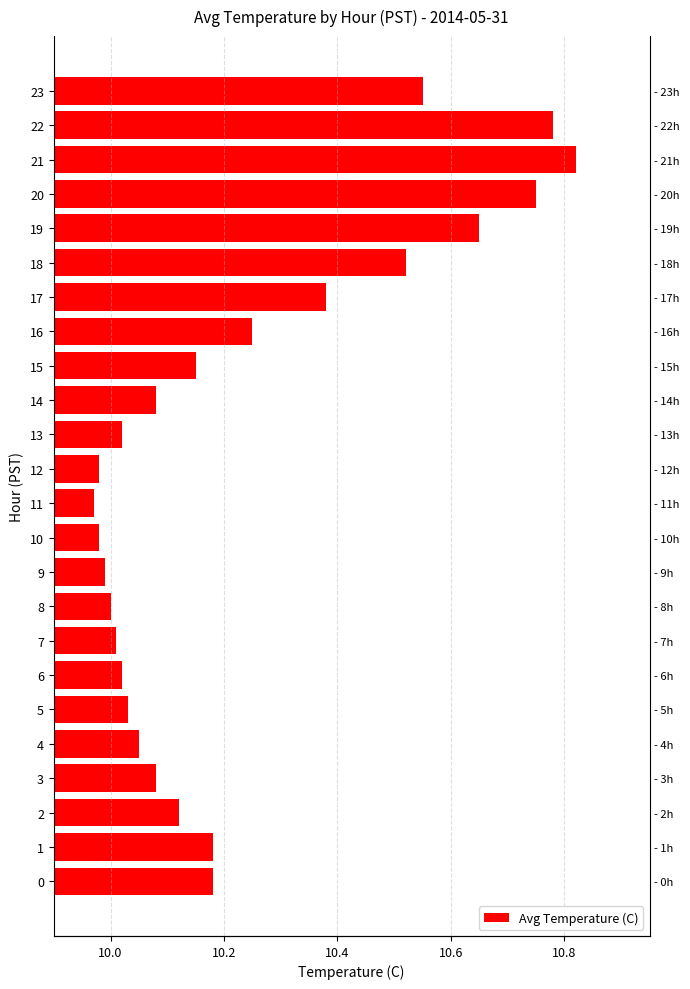

What is the difference between the maximum and minimum values?

0.8